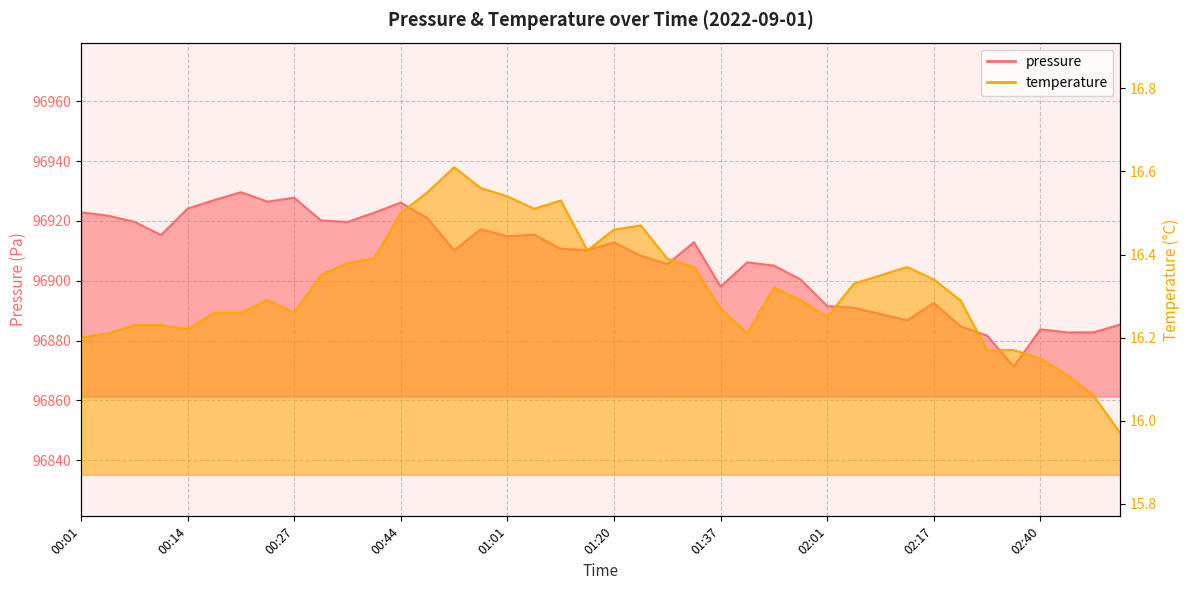

Which label corresponds to the largest value in the chart?

00:22